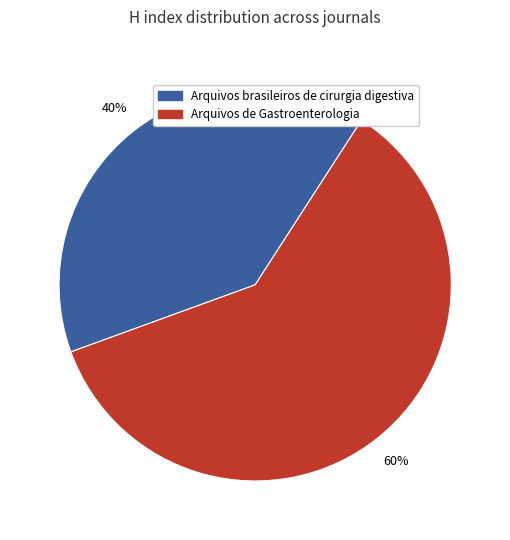

Rank the categories by value from lowest to highest.

Arquivos brasileiros de cirurgia digestiva, Arquivos de Gastroenterologia